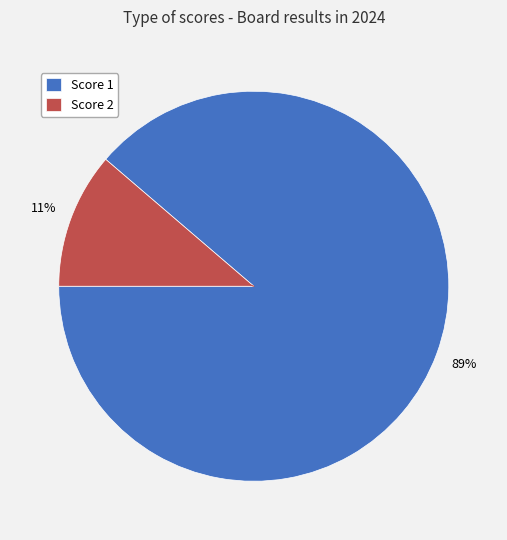

To the nearest percent, what is the average slice percentage?

50%